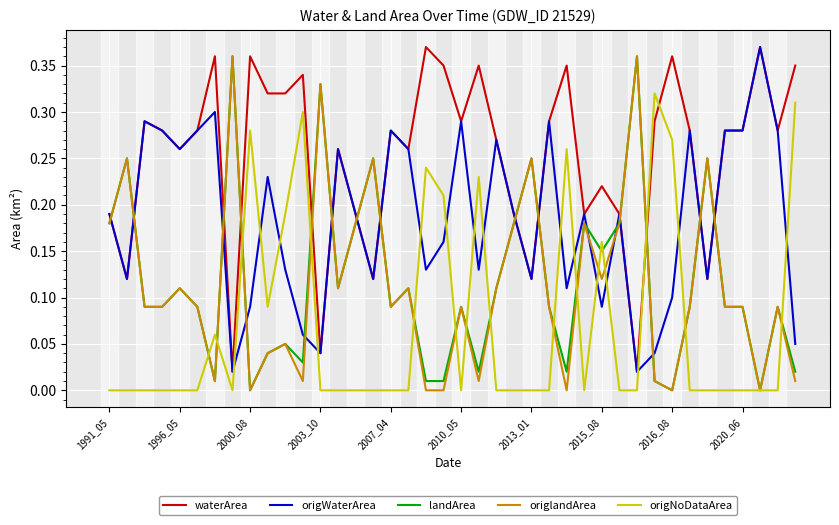

How many times do waterArea and origNoDataArea cross each other?

2